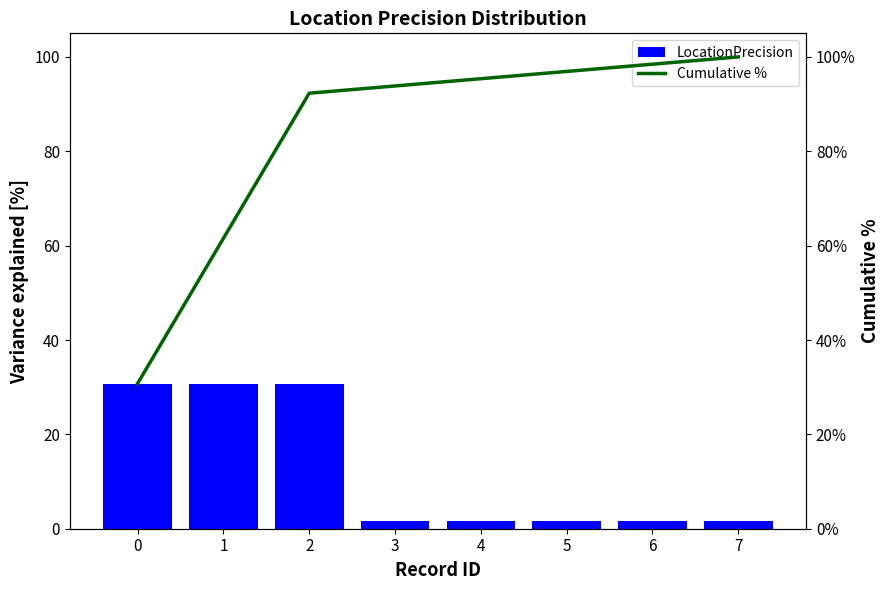

At how many categories does at least one series exceed 47?

7